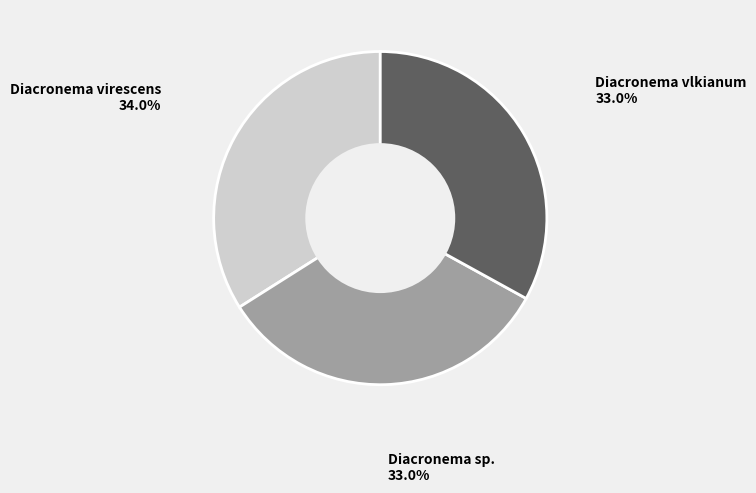

Approximately how many times larger is the value at Diacronema virescens 34.0% compared to Diacronema sp. 33.0%?

1.0